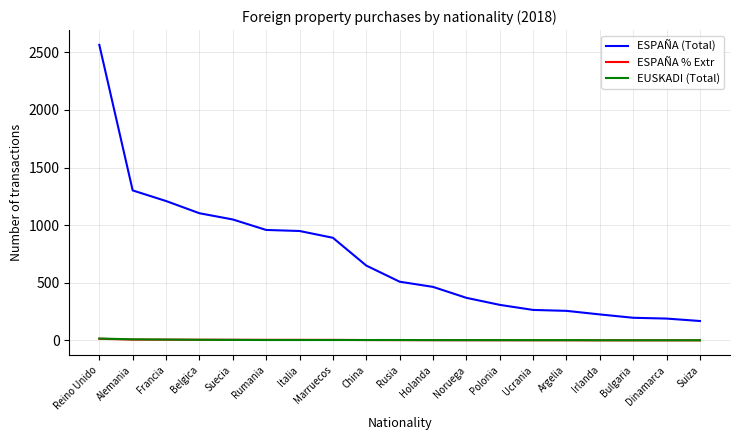

Which series has the largest total across all categories?

ESPAÑA (Total)